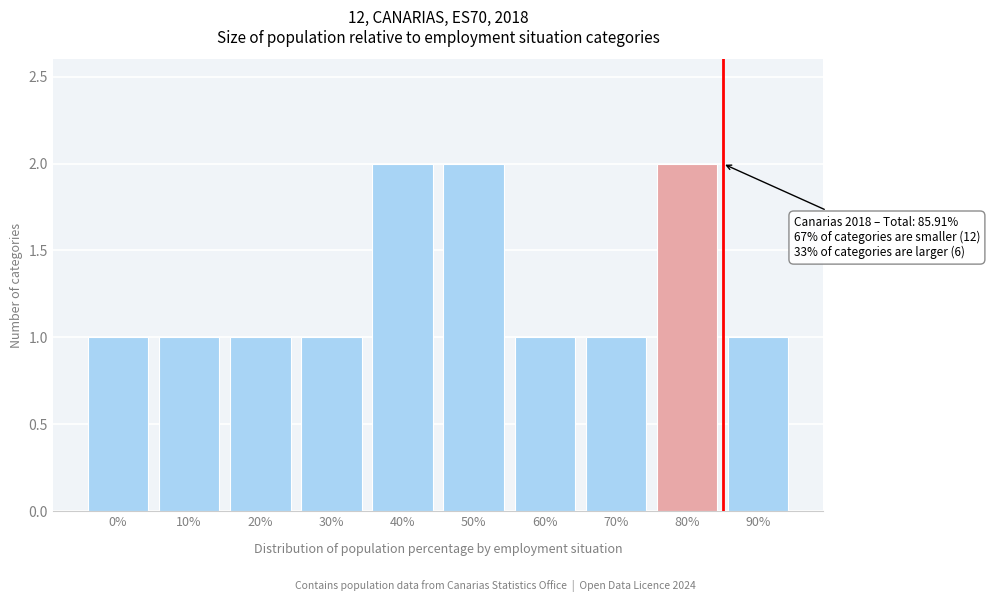

Reading left to right, list all the values displayed in this chart.

1	1	1	1	2	2	1	1	2	1